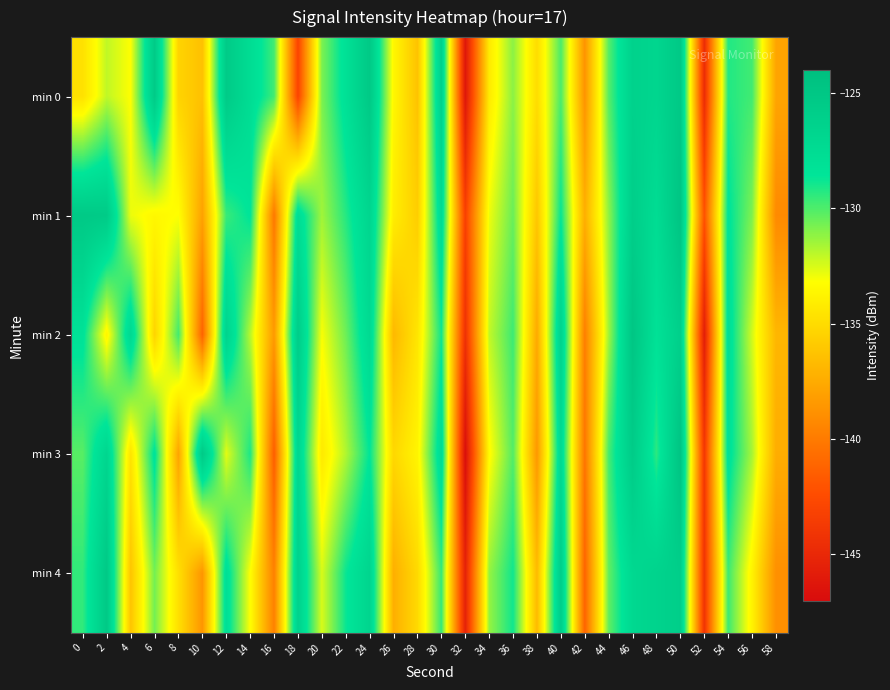

What is the minimum value shown in the chart?

-146.8